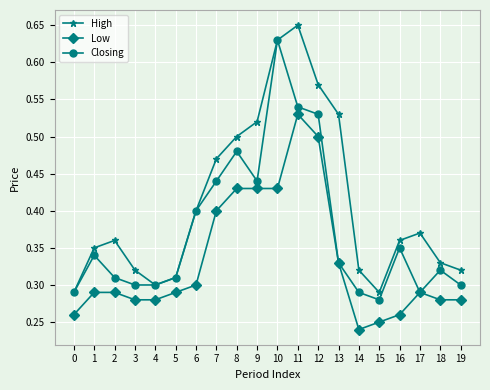

In High, how many points are lower than both neighbors (excluding endpoints)?

2